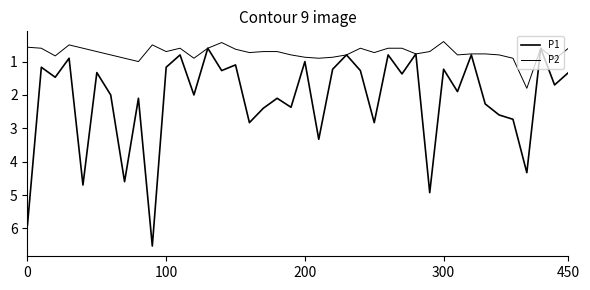

Rank the series by their average value, from lowest to highest.

P2, P1